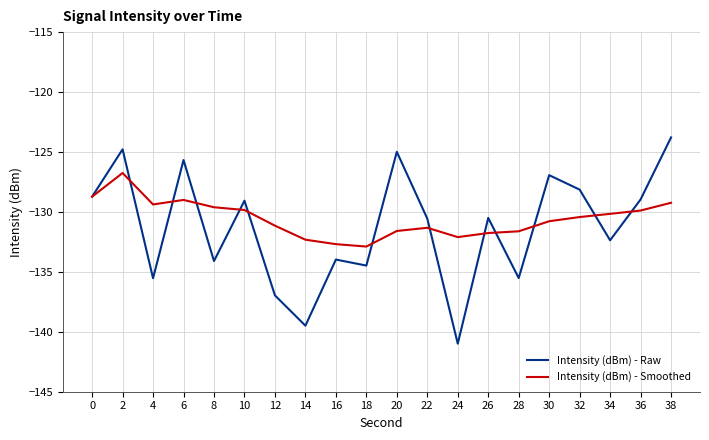

Which series has the largest total across all categories?

Intensity (dBm) - Smoothed